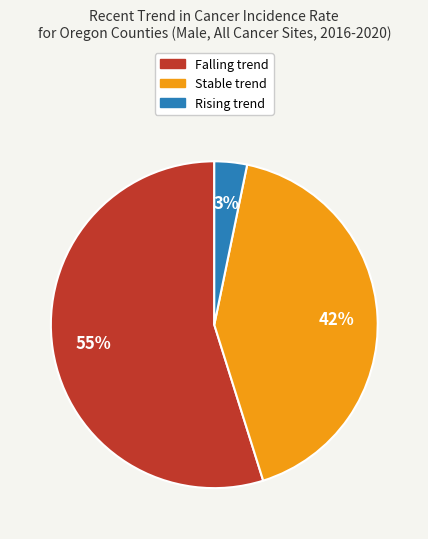

Count the number of slices in the pie.

3